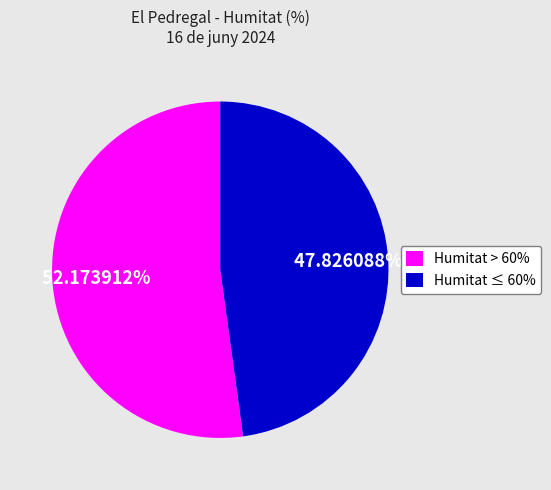

Approximately how many times larger is the value at Humitat ≤ 60% compared to Humitat > 60%?

0.9